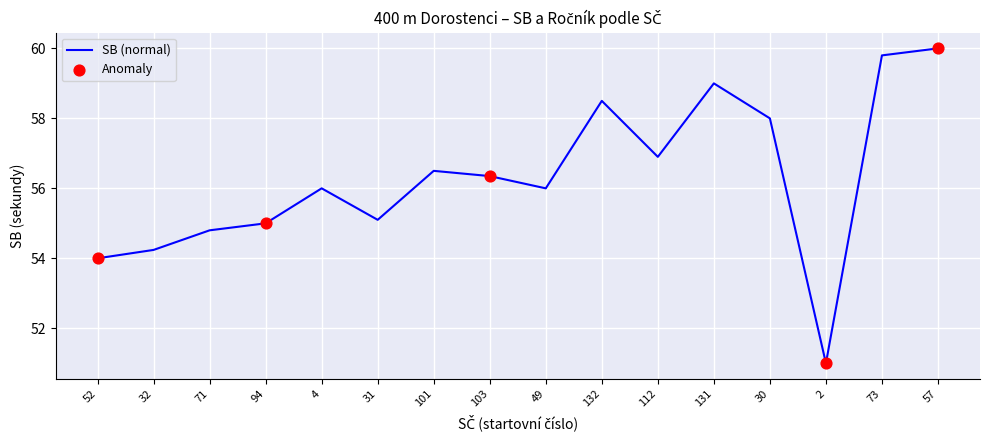

What is the change in value from 49 to 131?

+3.0